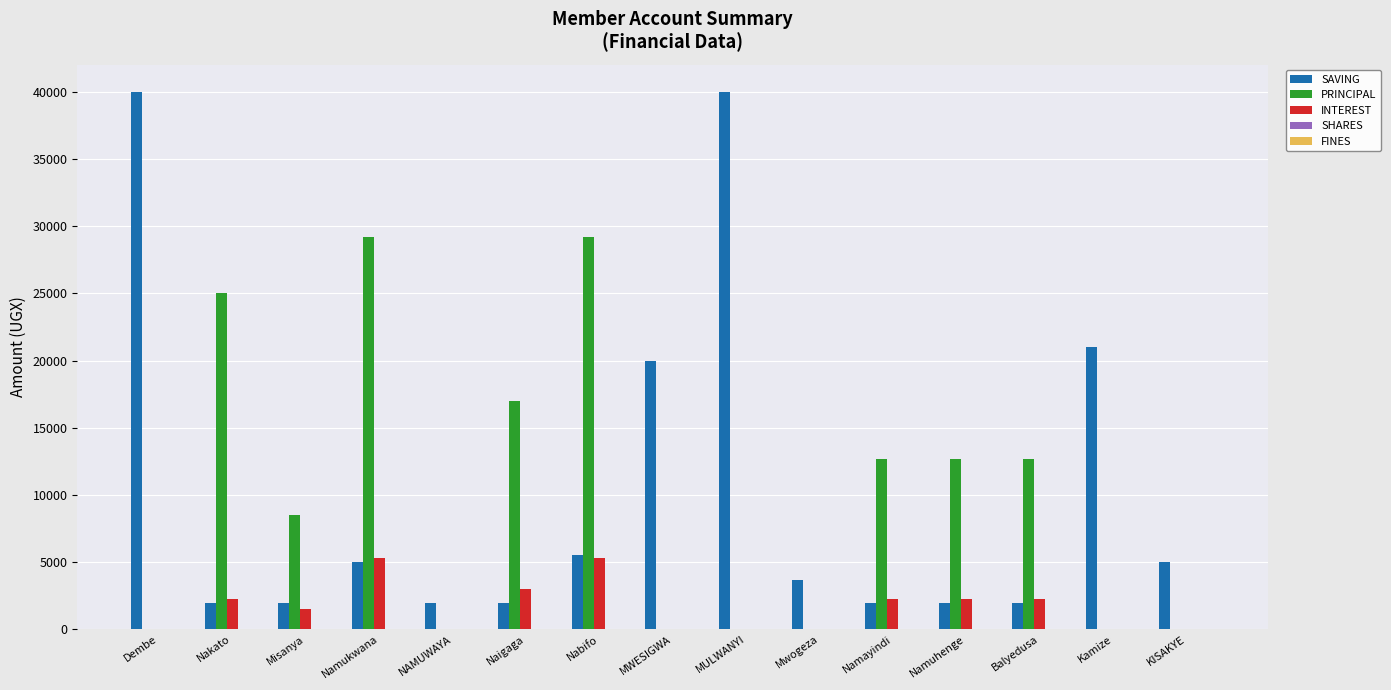

What is the total value across all series at MULWANYI?

40000